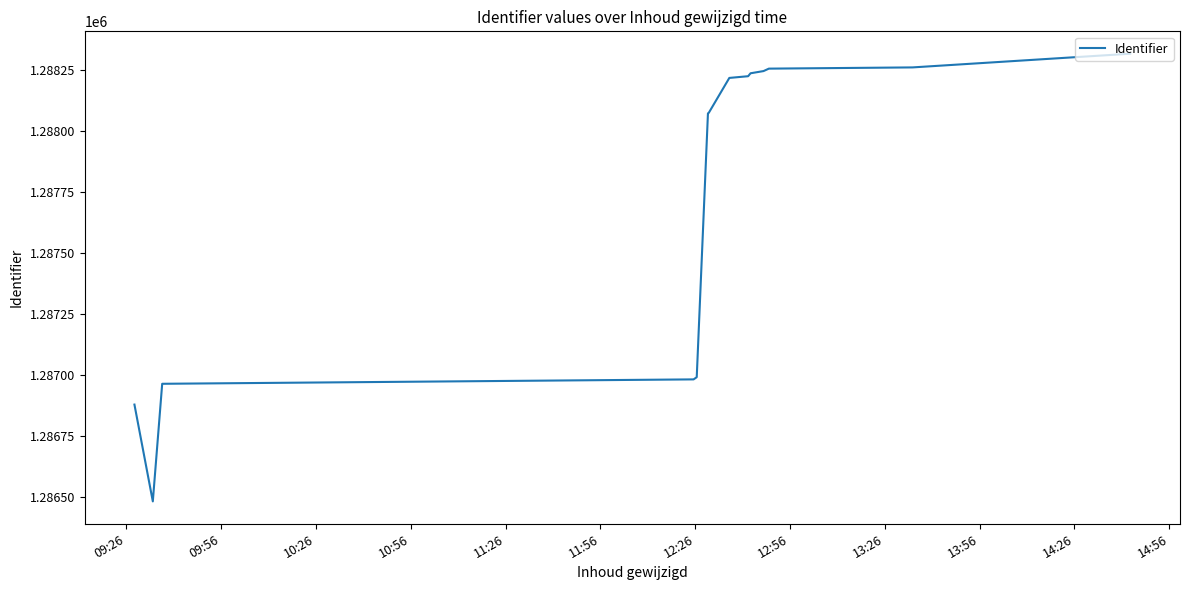

What is the difference between the maximum and minimum values?

1831